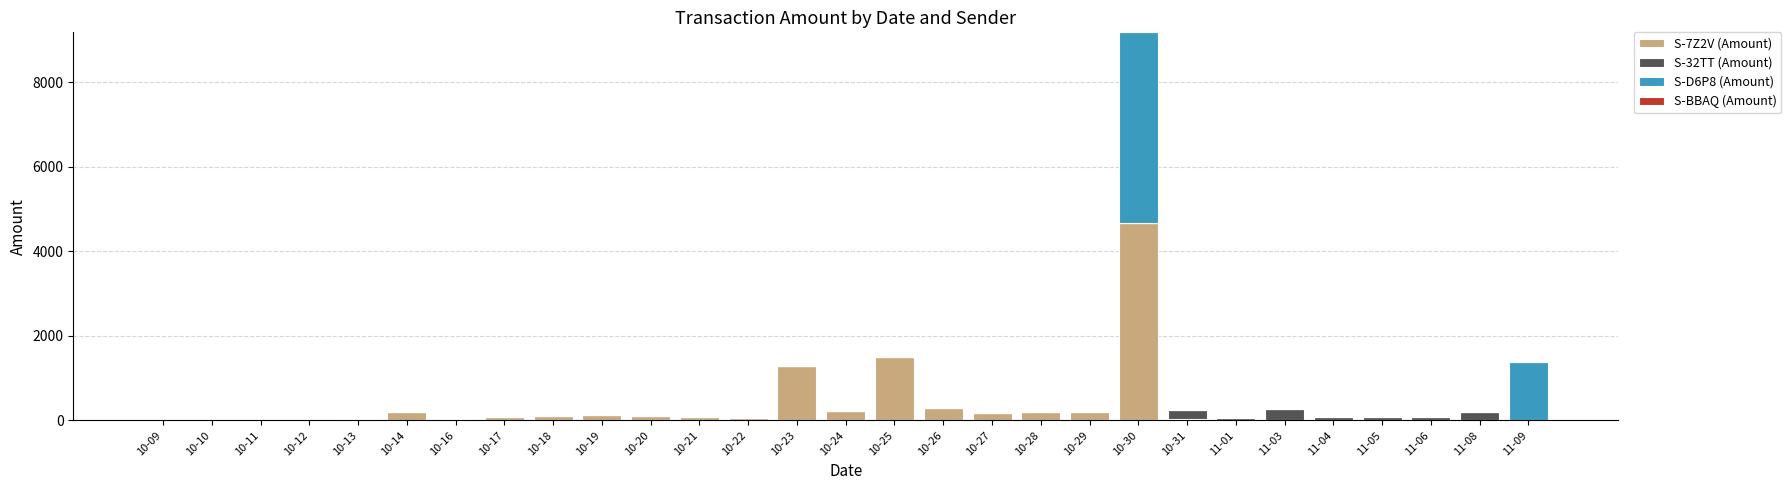

What is the total value across all series at 10-28?

203.5